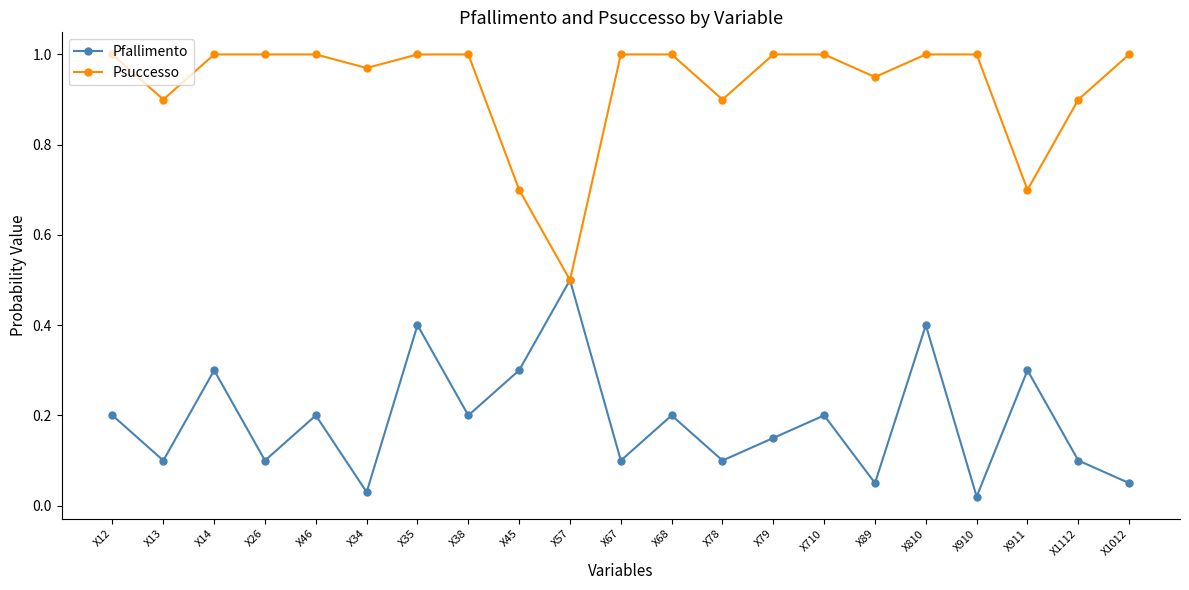

Rank the series by their average value, from highest to lowest.

Psuccesso, Pfallimento